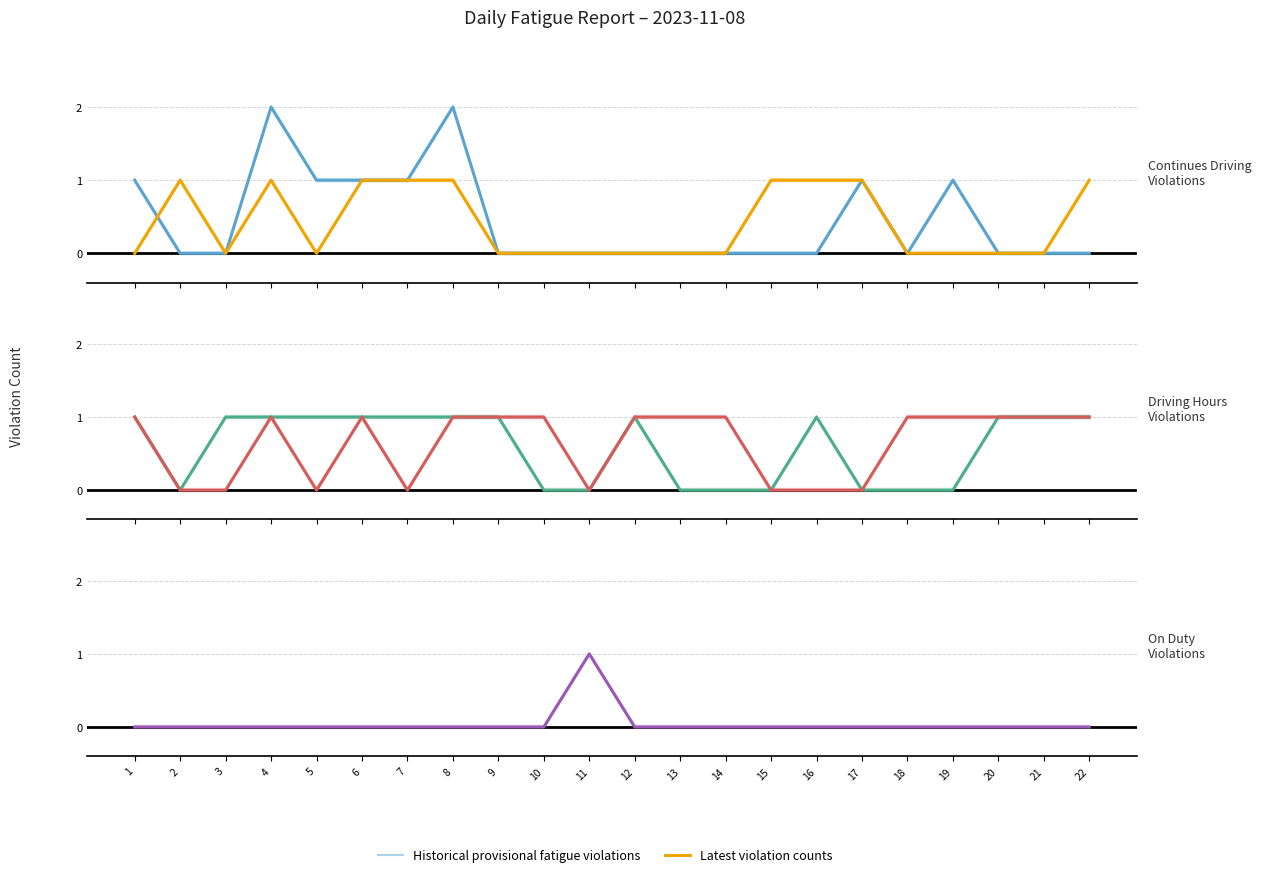

What is the total value across all series at 4?

5